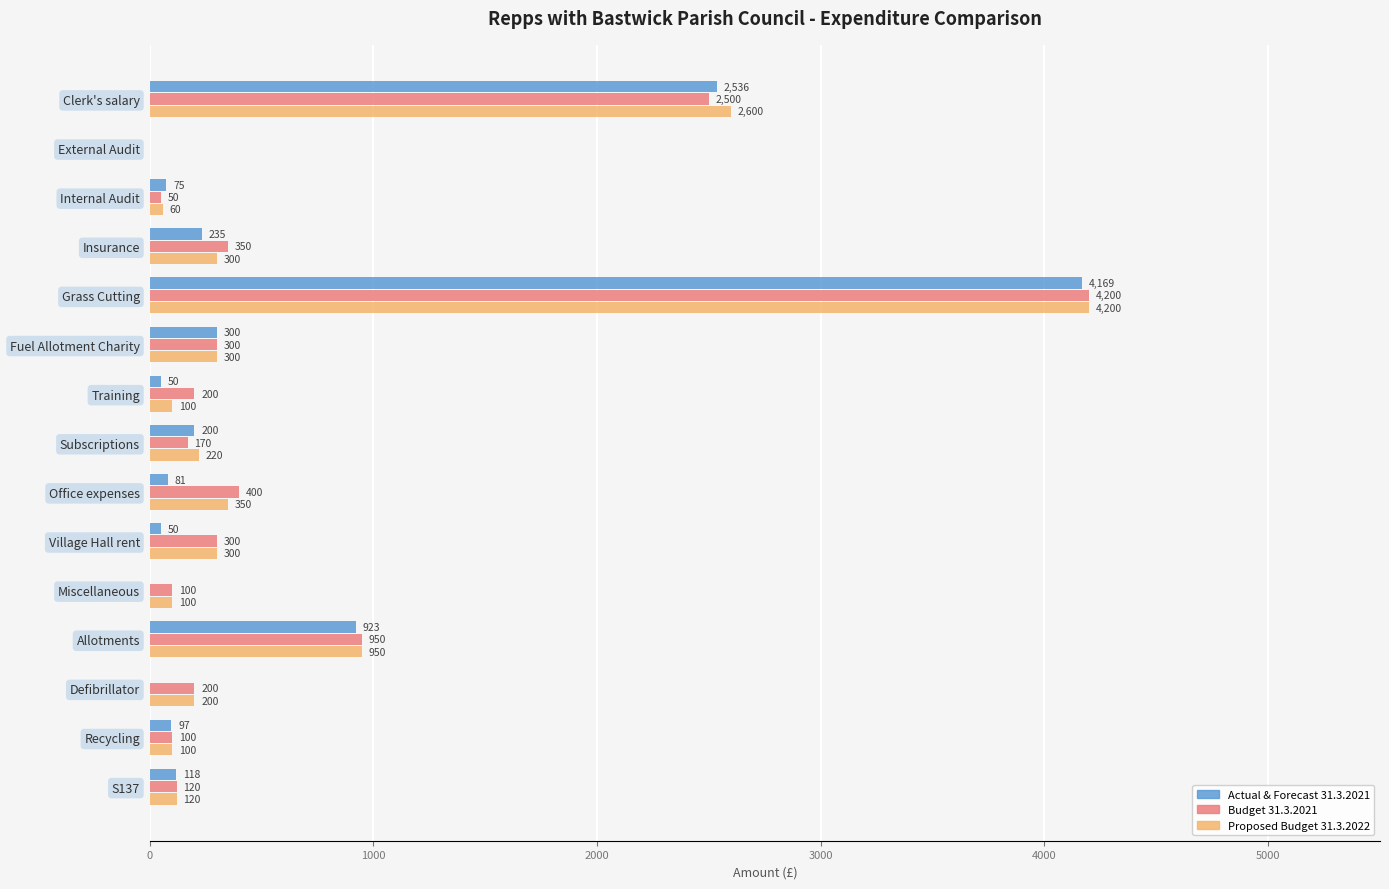

True or false: Budget 31.3.2021 has a value of 400.0 at Office expenses.

True